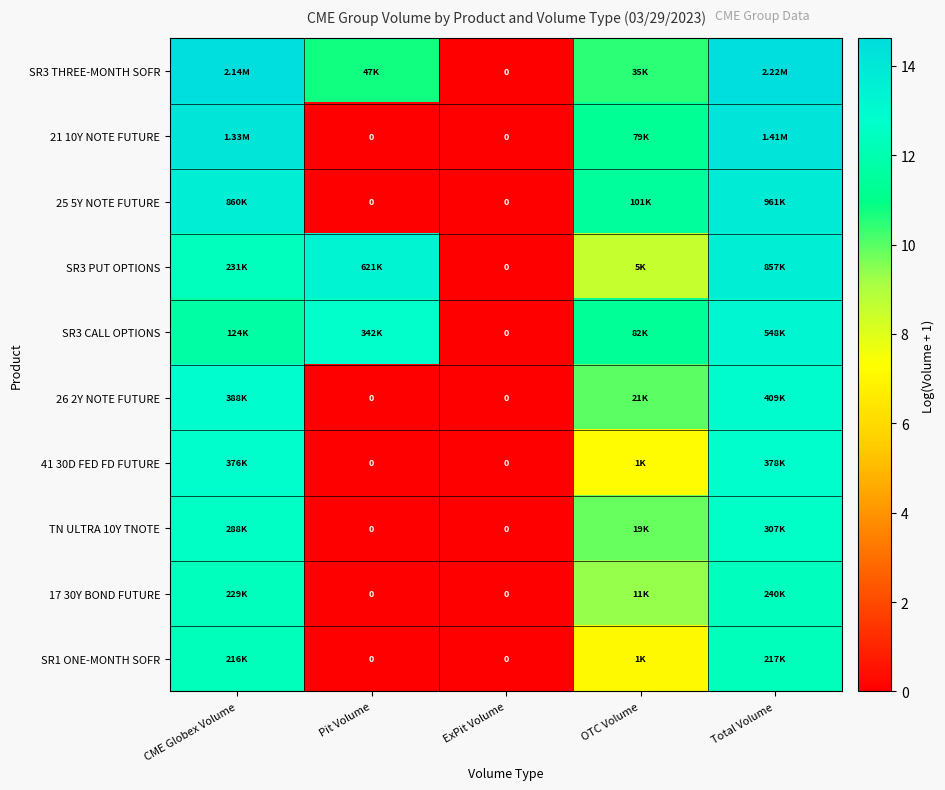

At which label does SR3 THREE-MONTH SOFR reach its minimum?

ExPit Volume